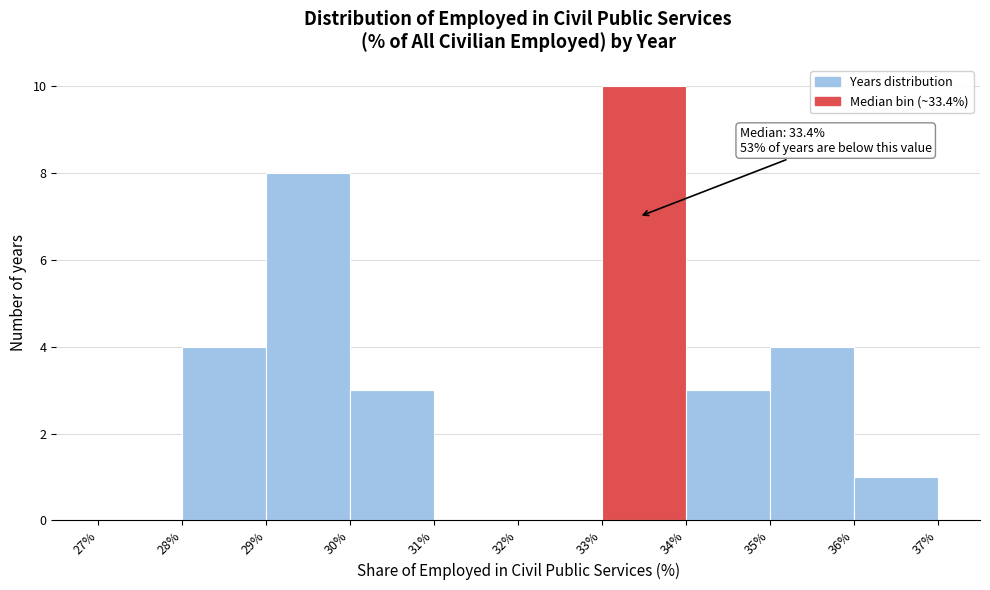

Over which range of the x-axis is the bar tallest?

33% to 34%